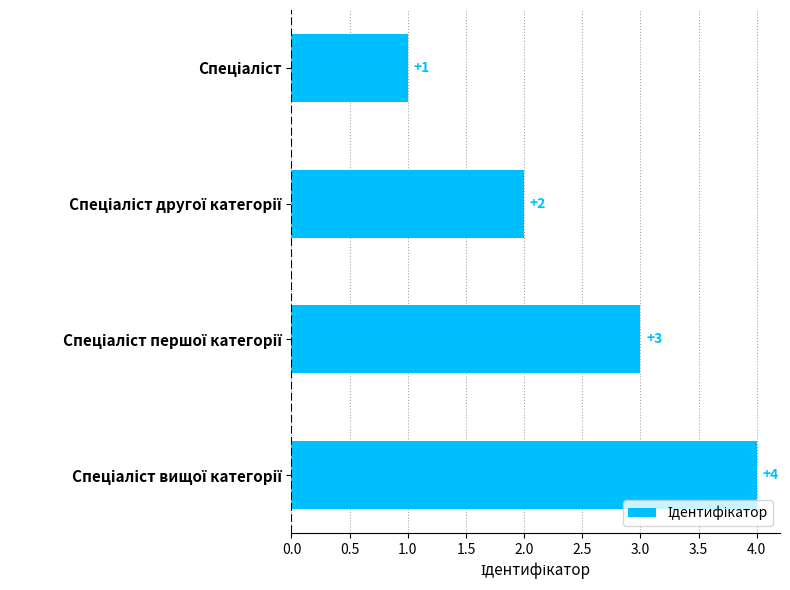

Does the chart contain stacked bars?

No